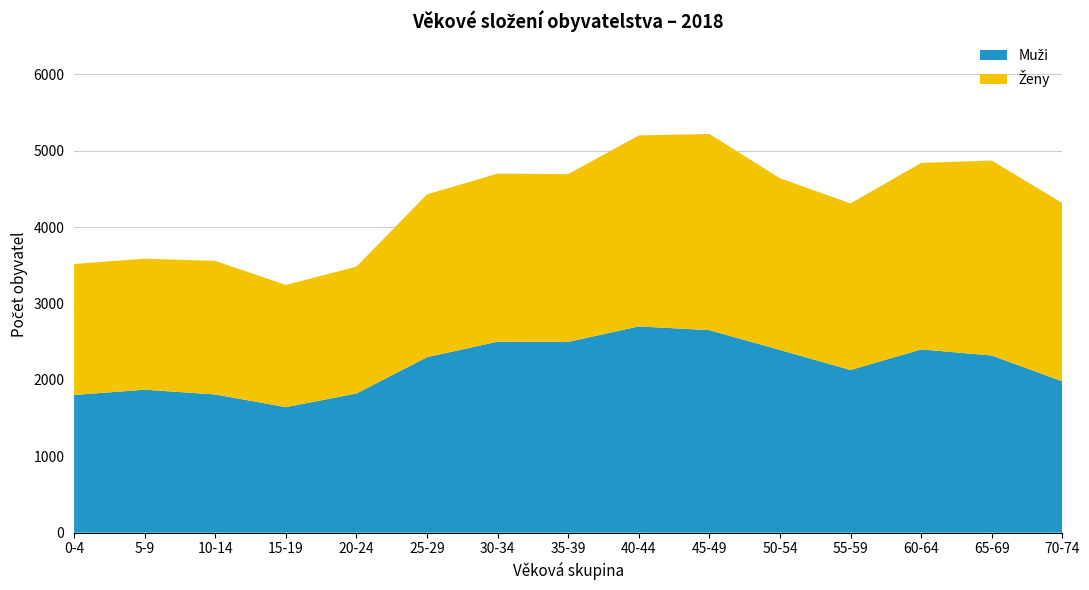

How many values in the Celkem (muži) series are below 2298?

7